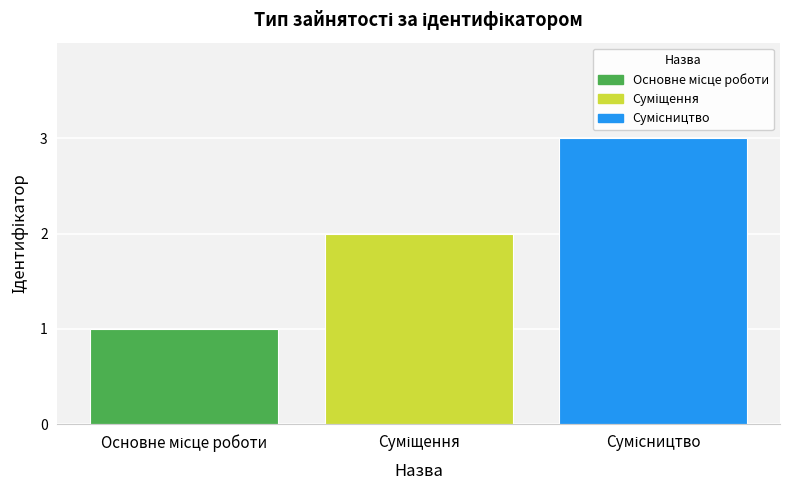

What is the greatest value displayed?

3